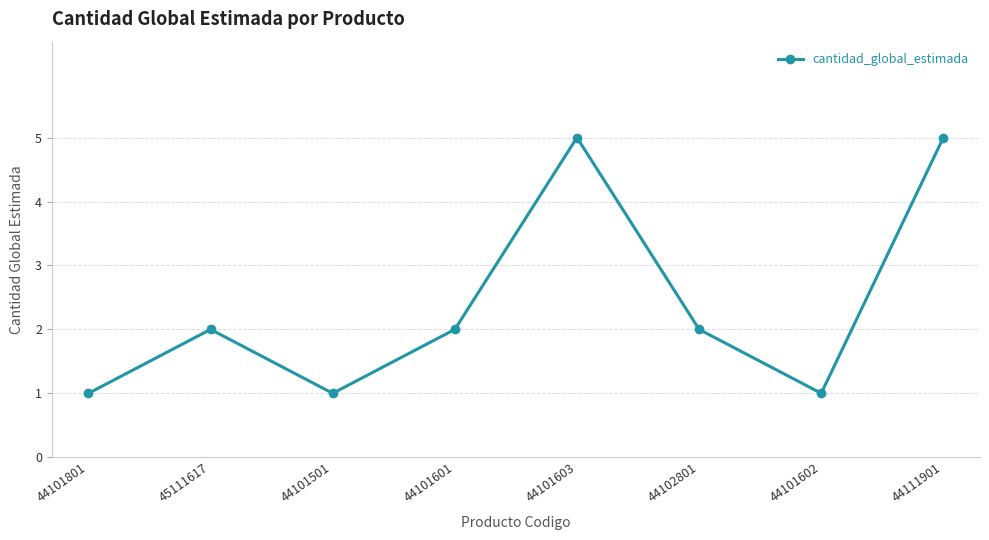

What is the difference between the maximum and minimum values?

4